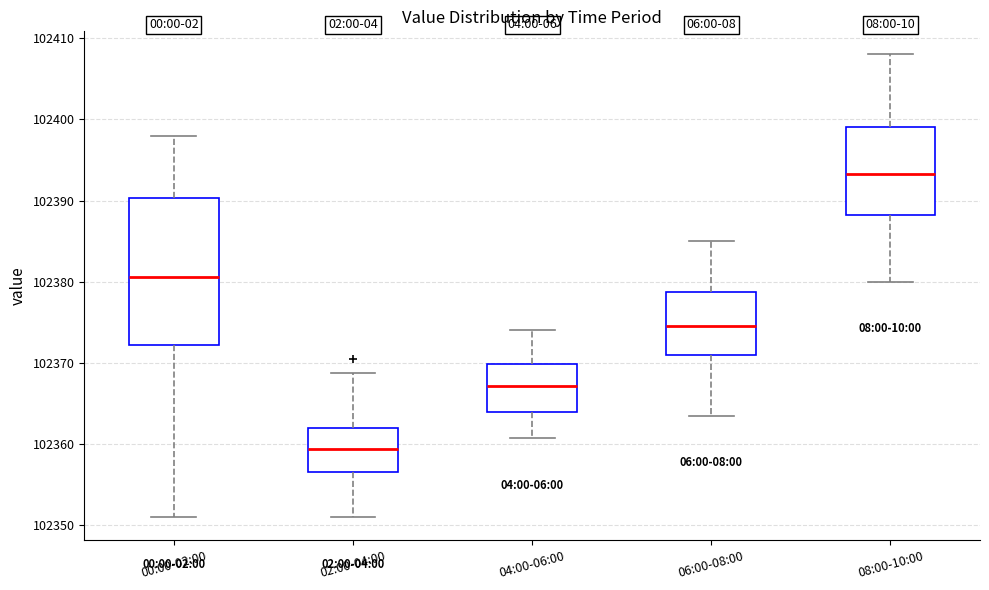

Where does the lower whisker of the box for 00:00-02:00 end on the y-axis? The values are not printed on the chart, so give them approximately, as read against the axis.

102351